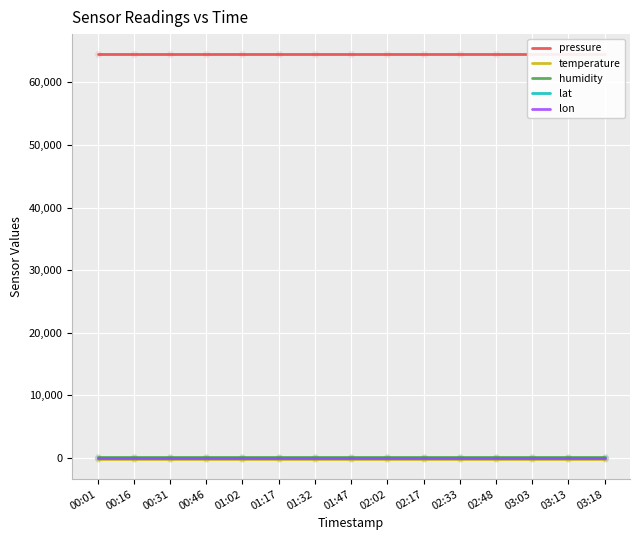

Which series reaches the minimum Y coordinate?

temperature